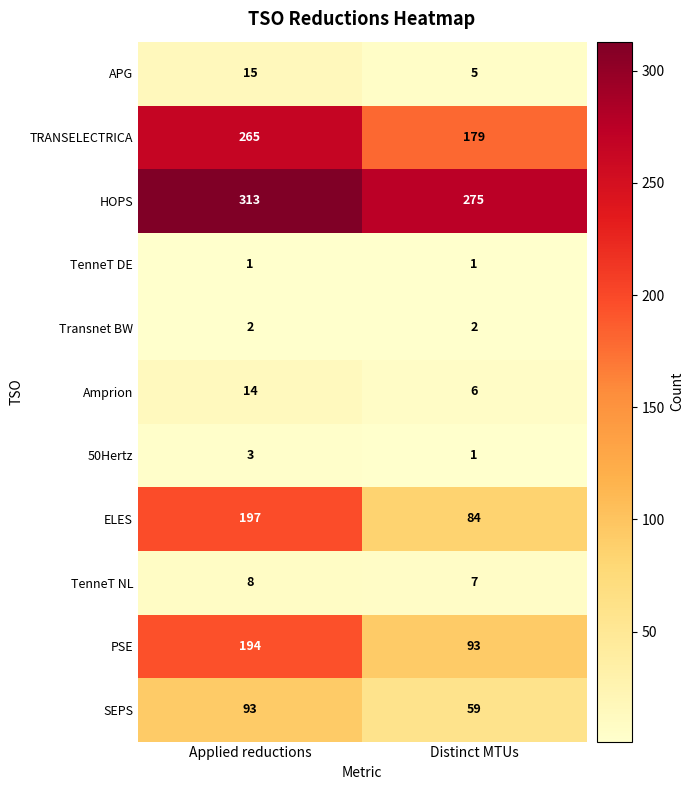

What is the average value of the TenneT NL series?

8